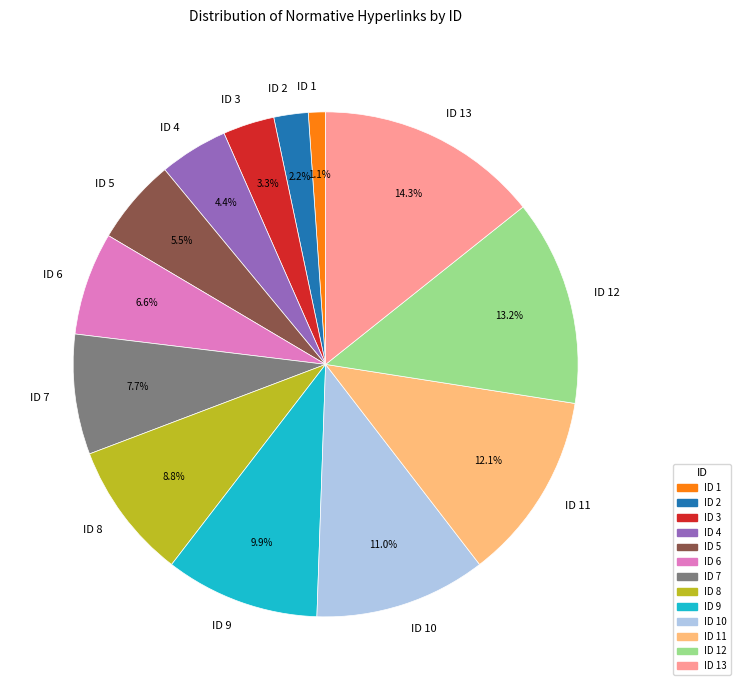

Which category has the biggest portion of the pie?

ID 13